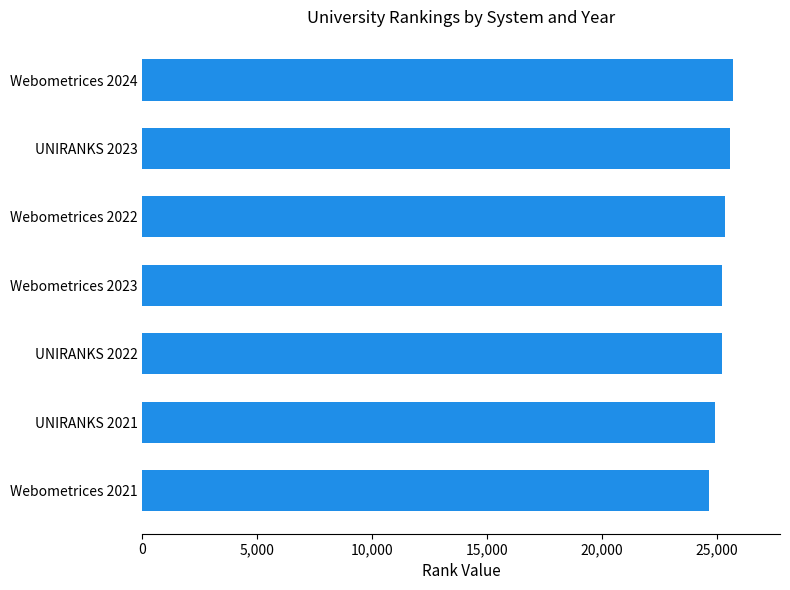

The value at UNIRANKS 2021 is 24917. True or false?

True